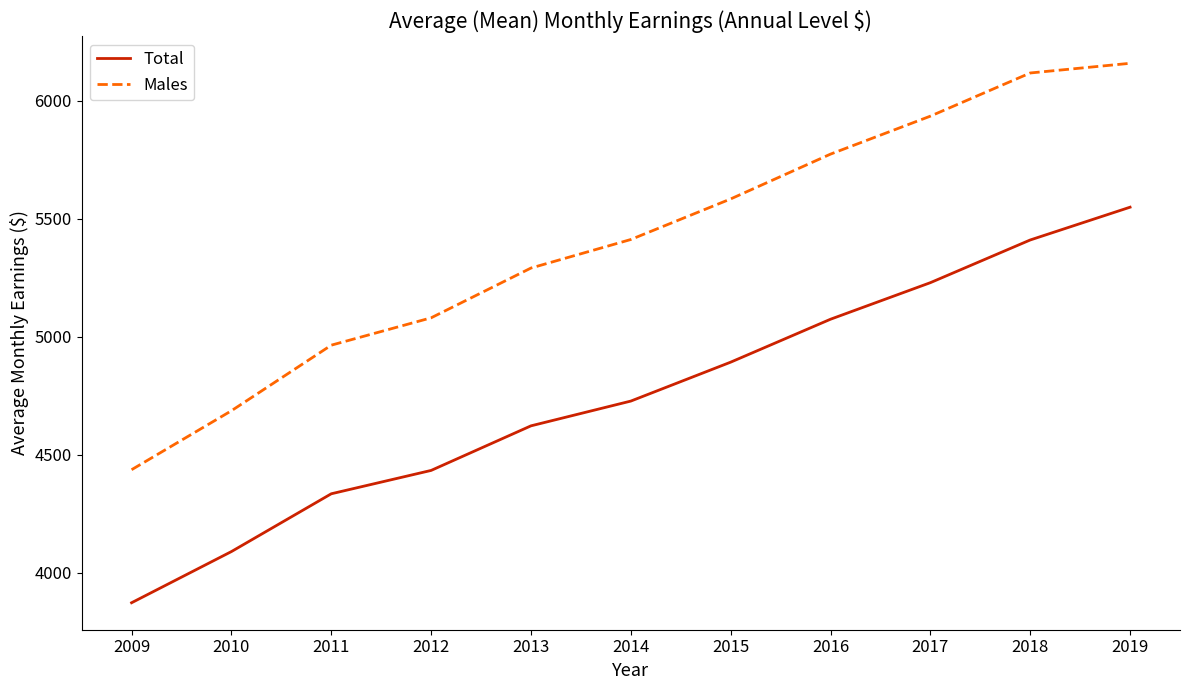

What is the difference between the Total values at 2009 and 2010?

217